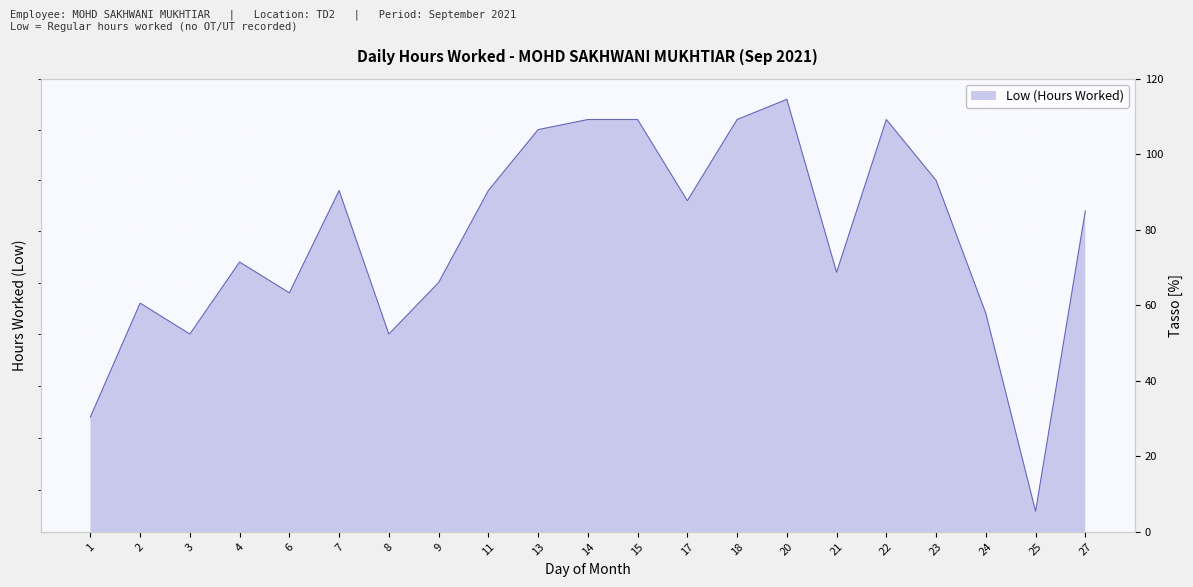

List the labels in order of value, largest first.

20, 14, 15, 18, 22, 13, 23, 7, 11, 17, 27, 4, 21, 9, 6, 2, 24, 3, 8, 1, 25